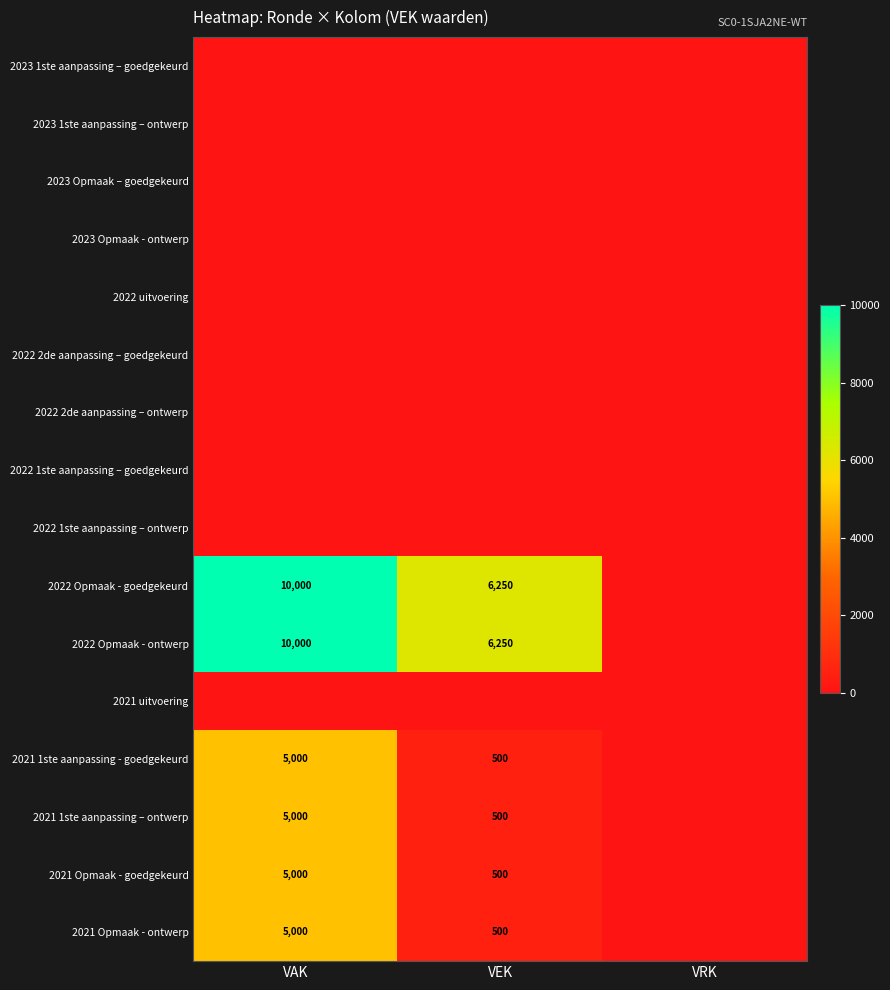

Rank the categories by 2022 uitvoering value from highest to lowest.

VAK, VEK, VRK